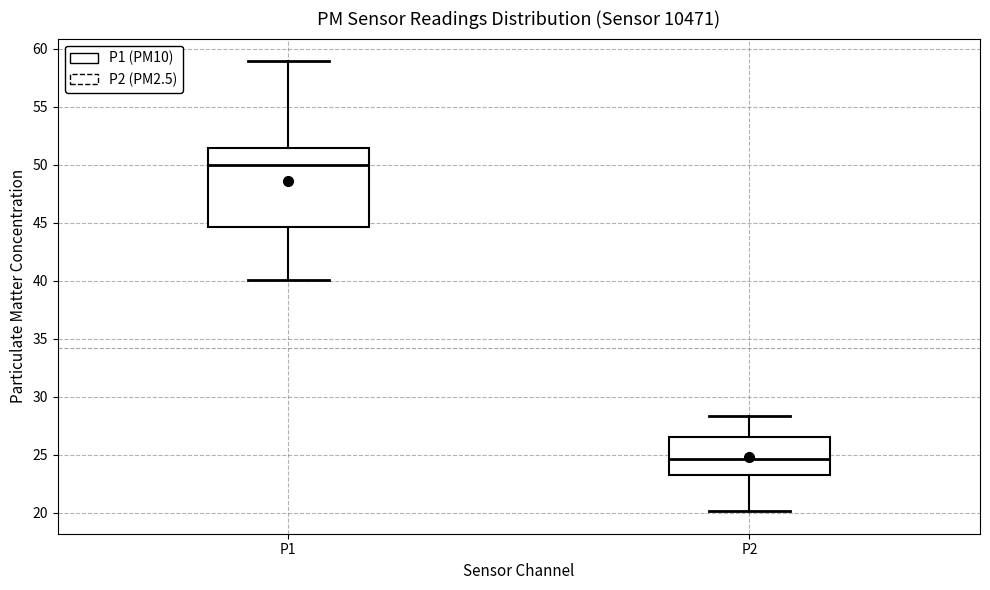

Reading left to right, read every box against the y-axis: the position of its median line, the range the box covers, and the ends of its whiskers. The values are not printed on the chart, so give them approximately, as read against the axis.

P1: median 50.0, box 44.5 to 51.5, whiskers 40.0 to 59.0
P2: median 24.5, box 23.5 to 26.5, whiskers 20.0 to 28.5